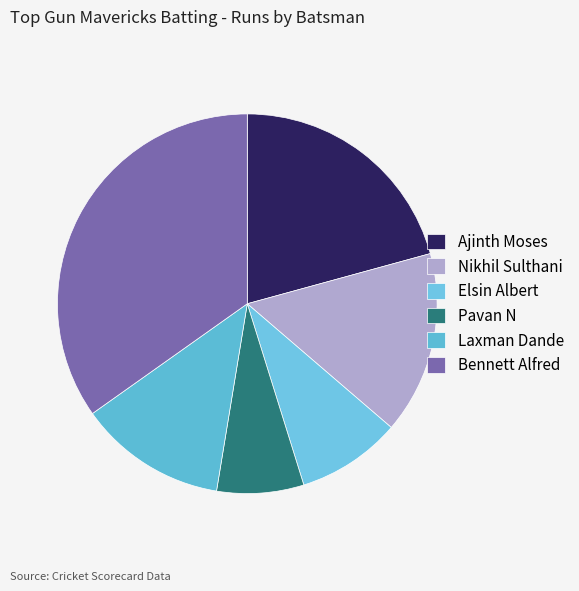

What is the change in value from Elsin Albert to Pavan N?

-2